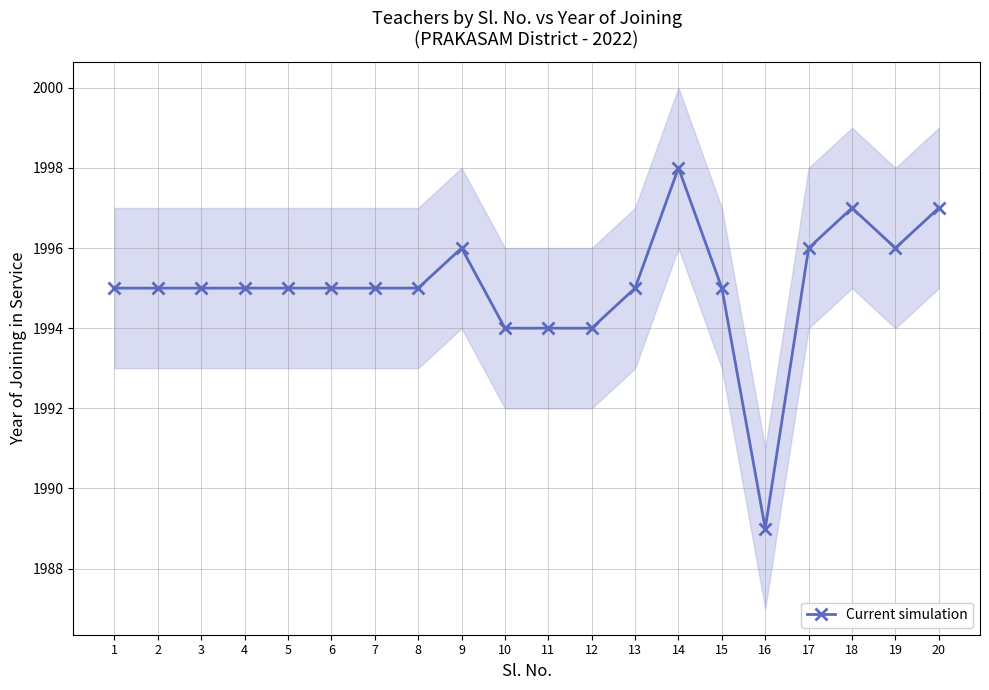

At which category does the data reach its first local peak?

9